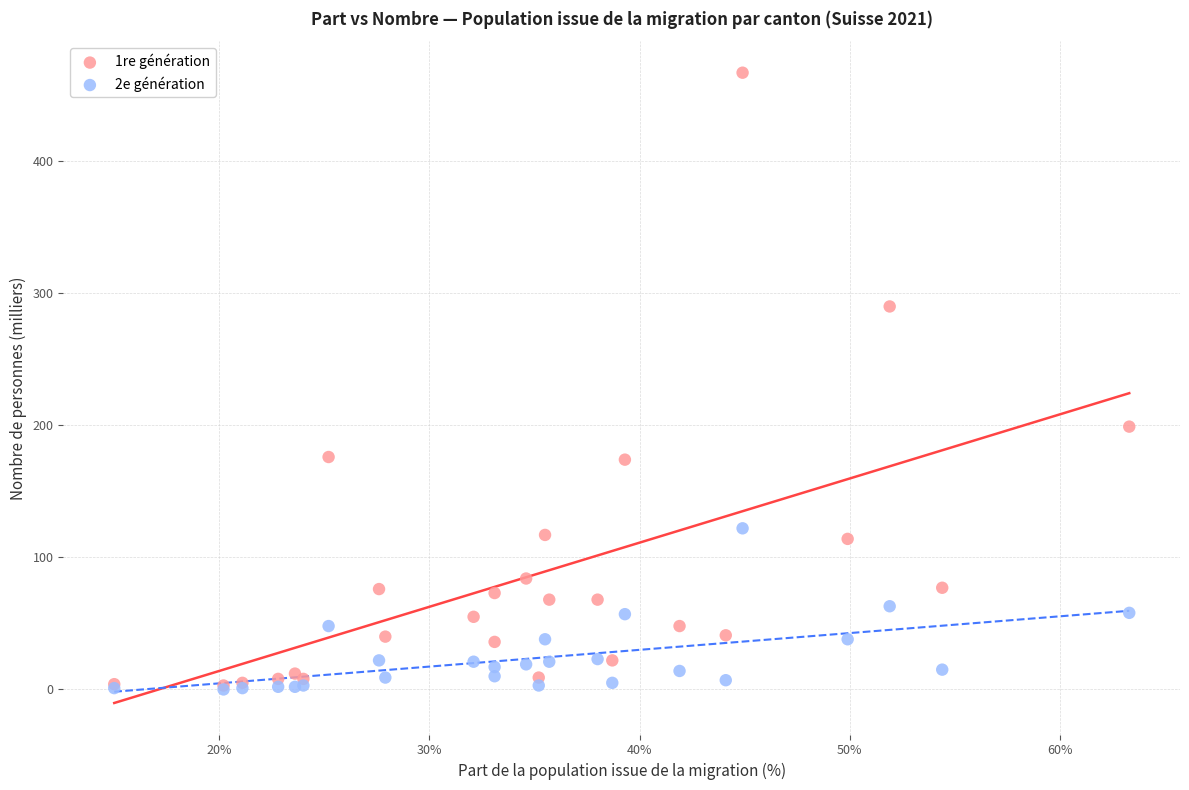

Across all series, what Y value is closest to 233?

199